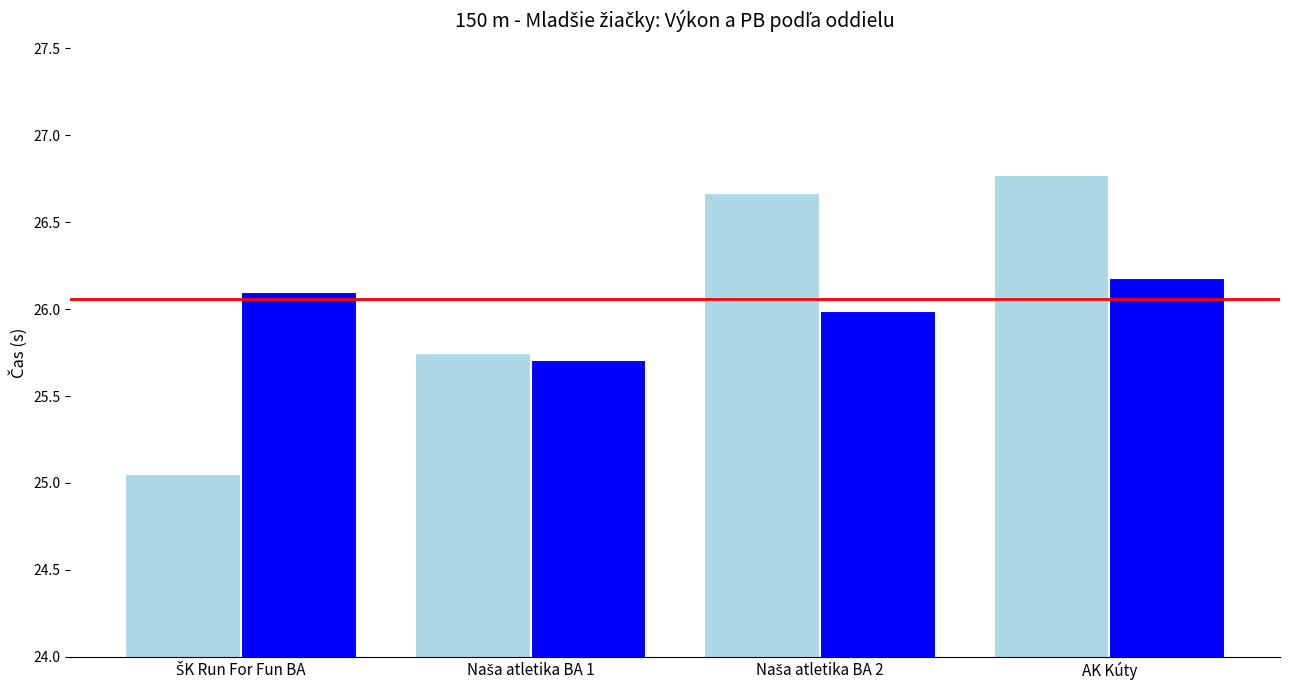

How many groups of bars are there?

4